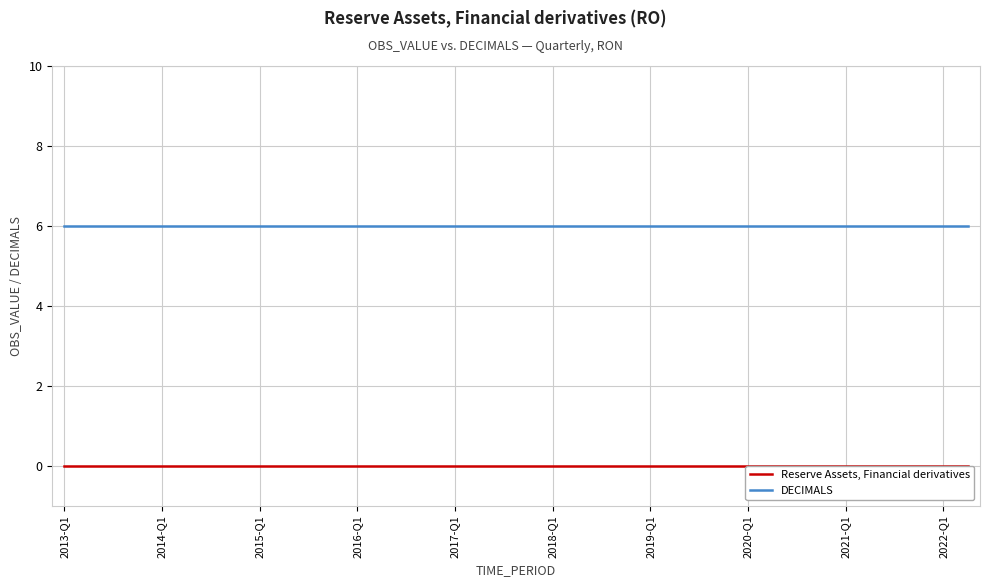

How many data points does each series have?

38